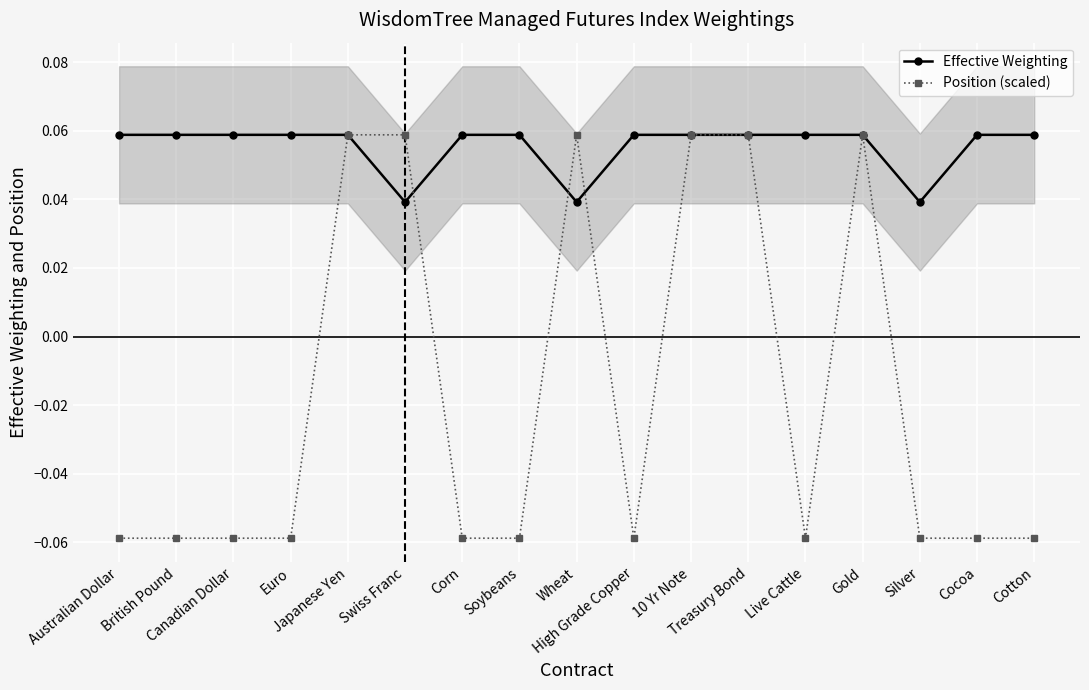

In Position (scaled), how many points are lower than both neighbors (excluding endpoints)?

2